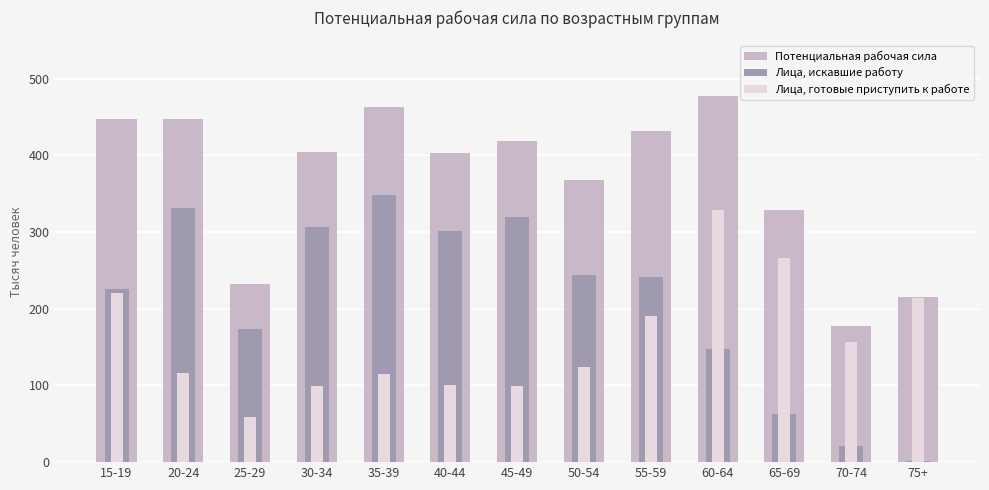

Where is Потенциальная рабочая сила nearest to the value 327?

65-69